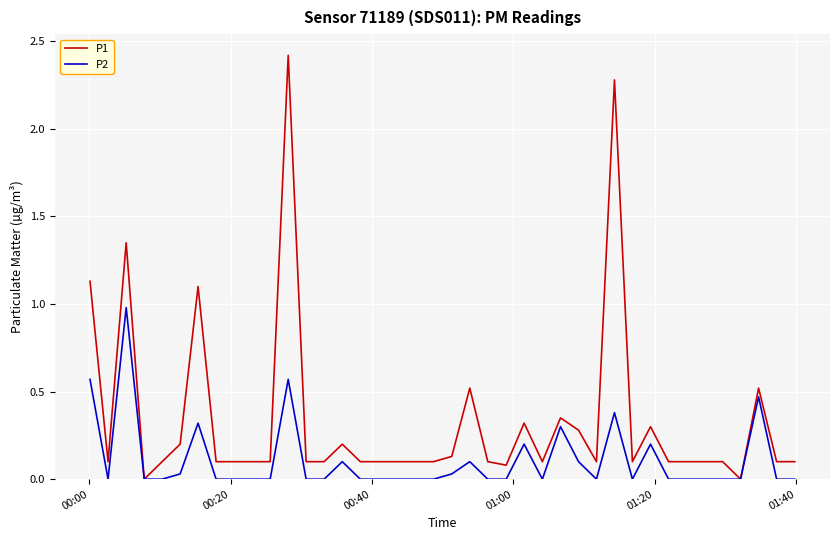

Rank the series by their maximum value, from highest to lowest.

P1, P2